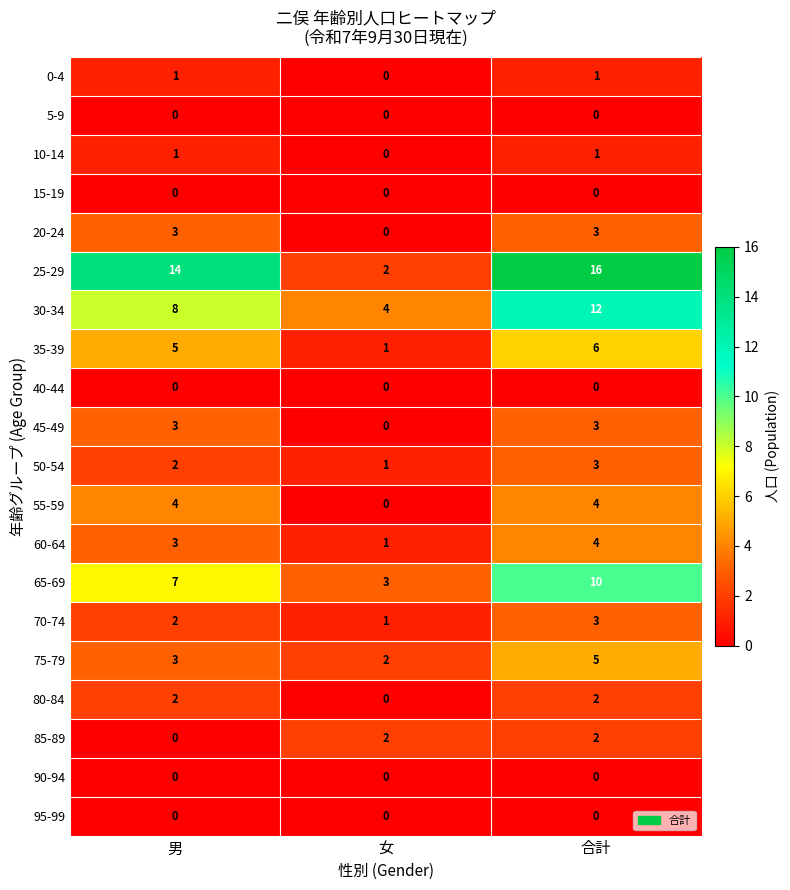

What is the maximum value for 75-79?

5